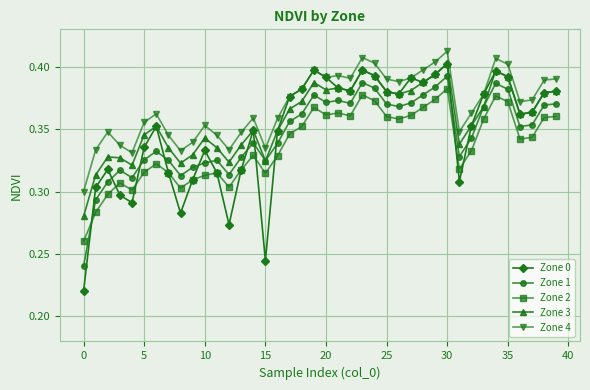

True or false: Zone 2 has more than 2 points higher than both neighbors.

True